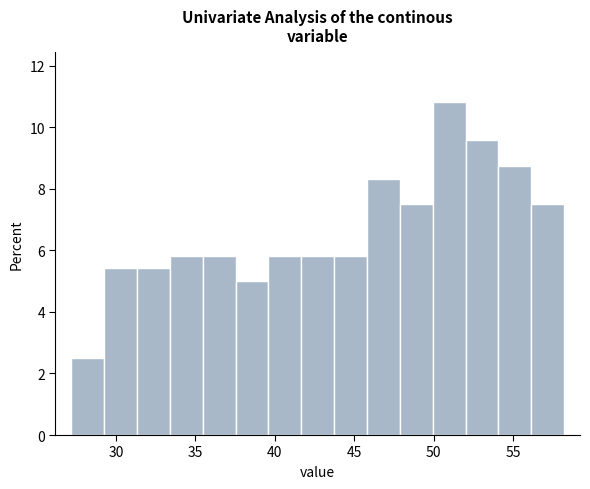

Which range on the x-axis has the tallest bar?

50.0 to 52.0